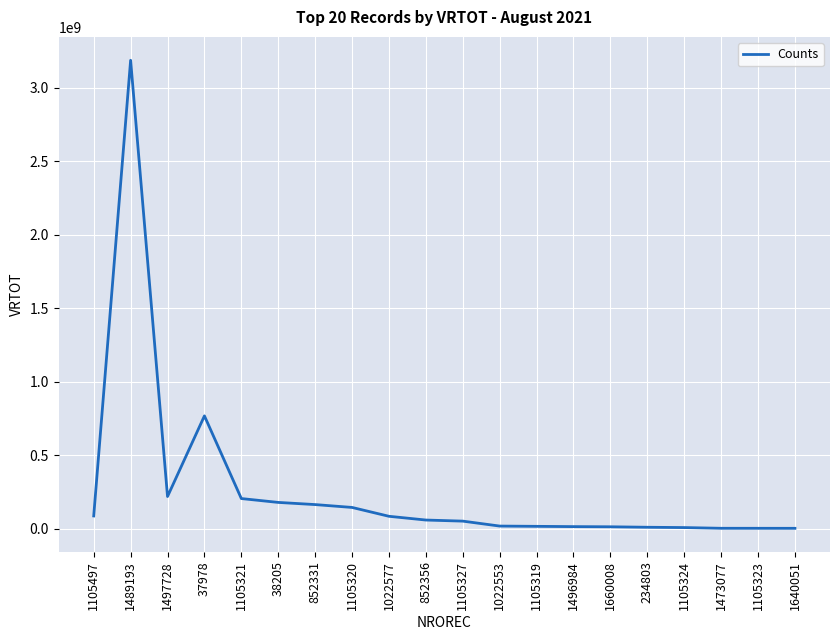

What is the difference between the values at 1105321 and 1489193?

2981437531.0